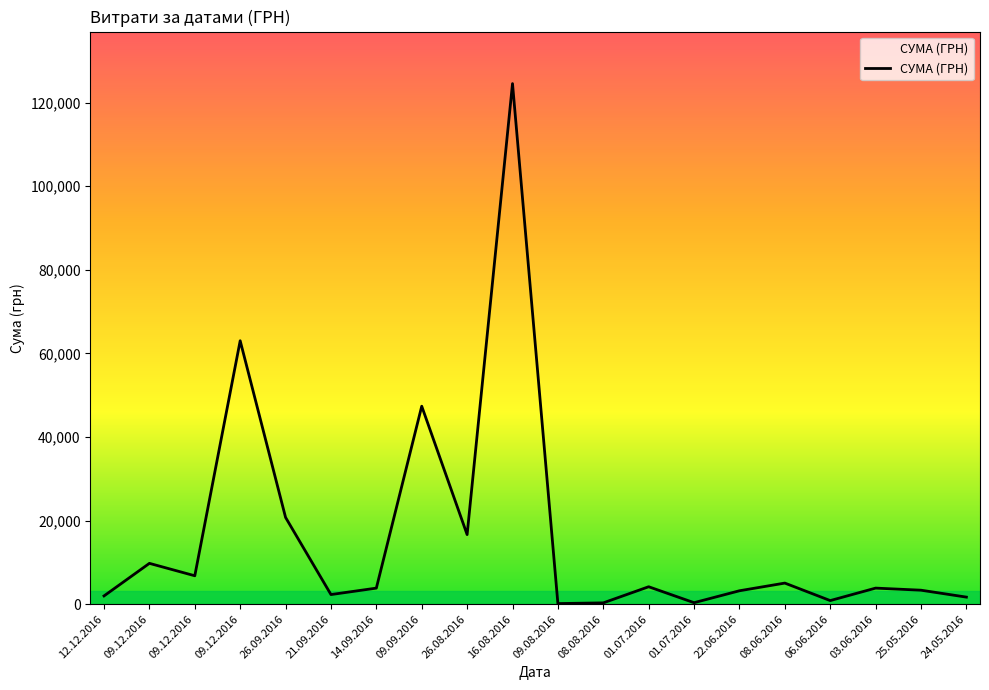

Reading left to right, transcribe all the data shown in this chart.

1968.0	9758.0	6788.0	63015.0	20747.8	2292.0	3833.5	47353.2	16636.5	124534.0	135.0	304.5	4162.0	348.0	3200.0	5038.0	852.0	3836.0	3336.3	1680.8